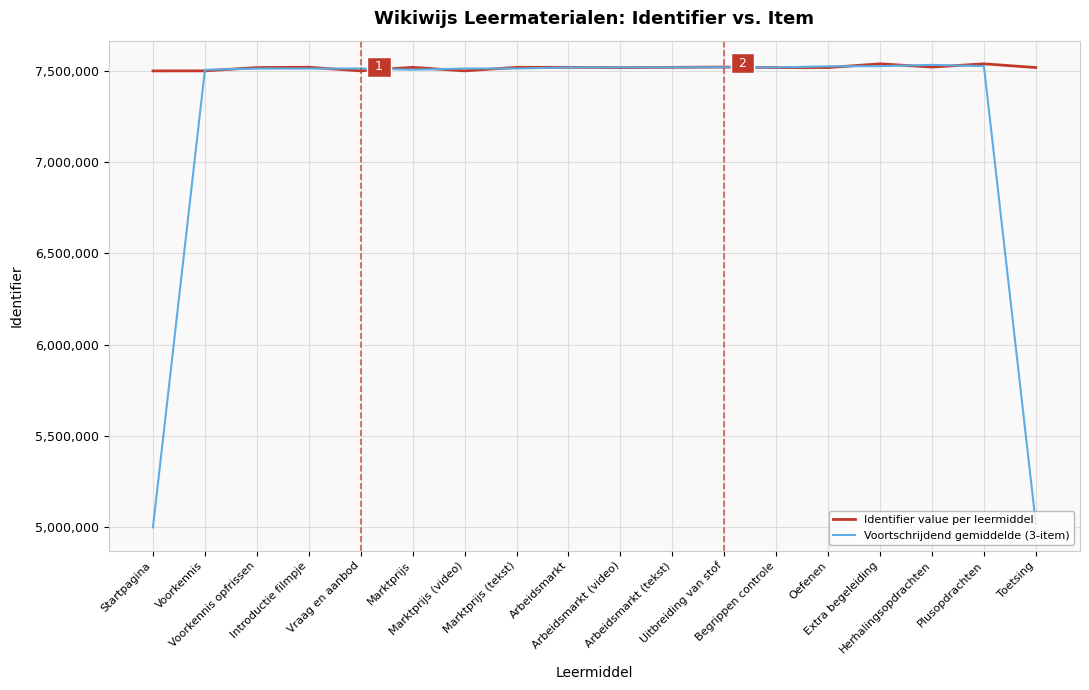

Rank the series by their average value, from highest to lowest.

Identifier value per leermiddel, Voortschrijdend gemiddelde (3-item)